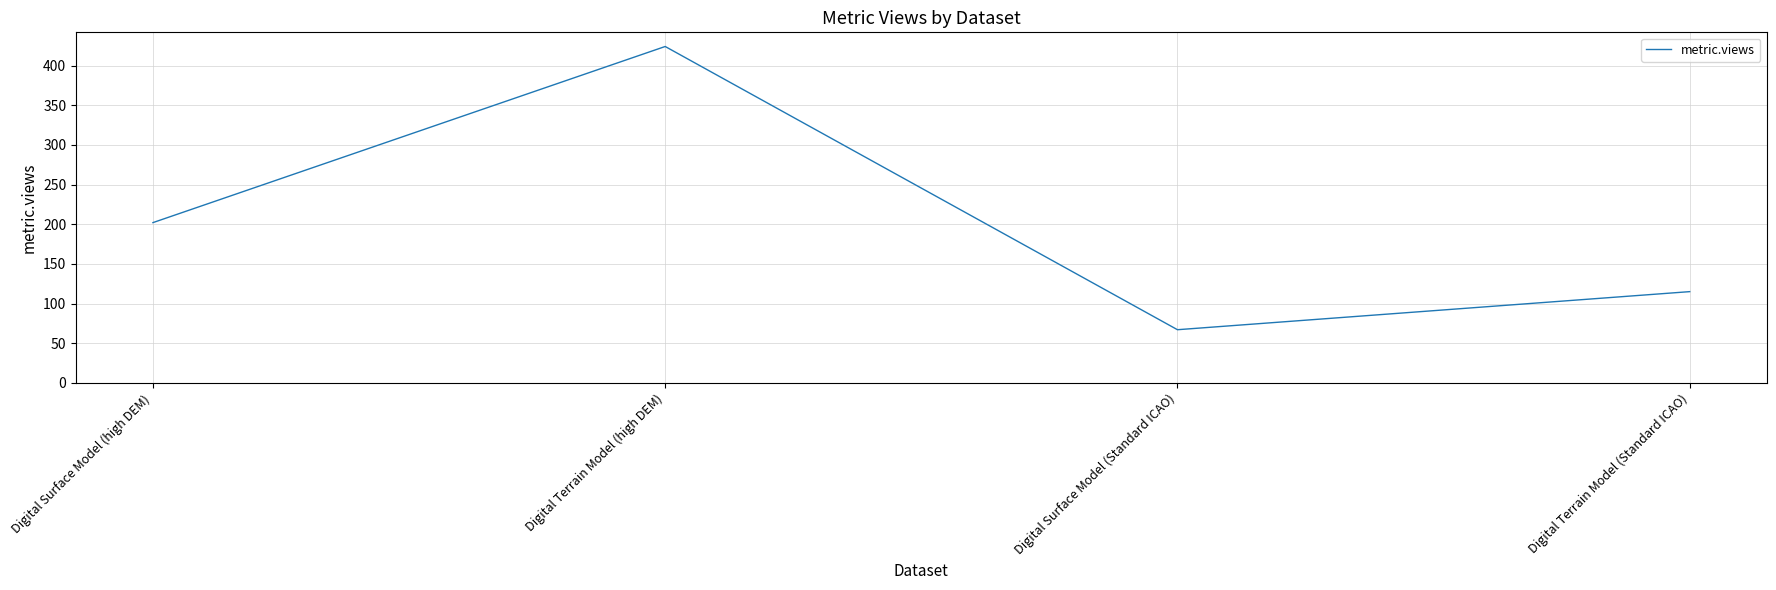

What is the greatest value displayed?

424